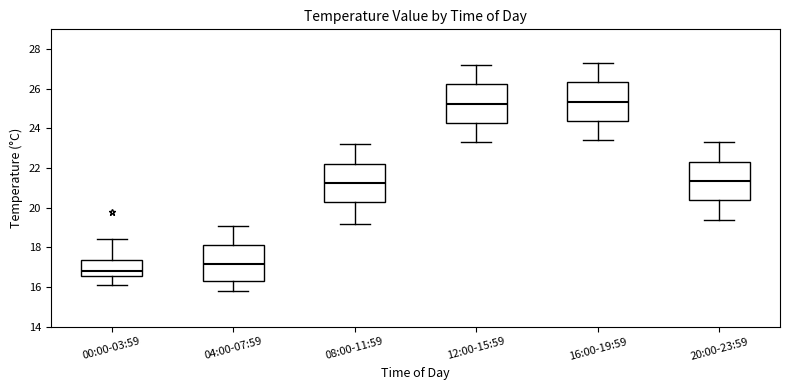

Where does the upper whisker of the box for 16:00-19:59 end on the y-axis? The values are not printed on the chart, so give them approximately, as read against the axis.

27.4